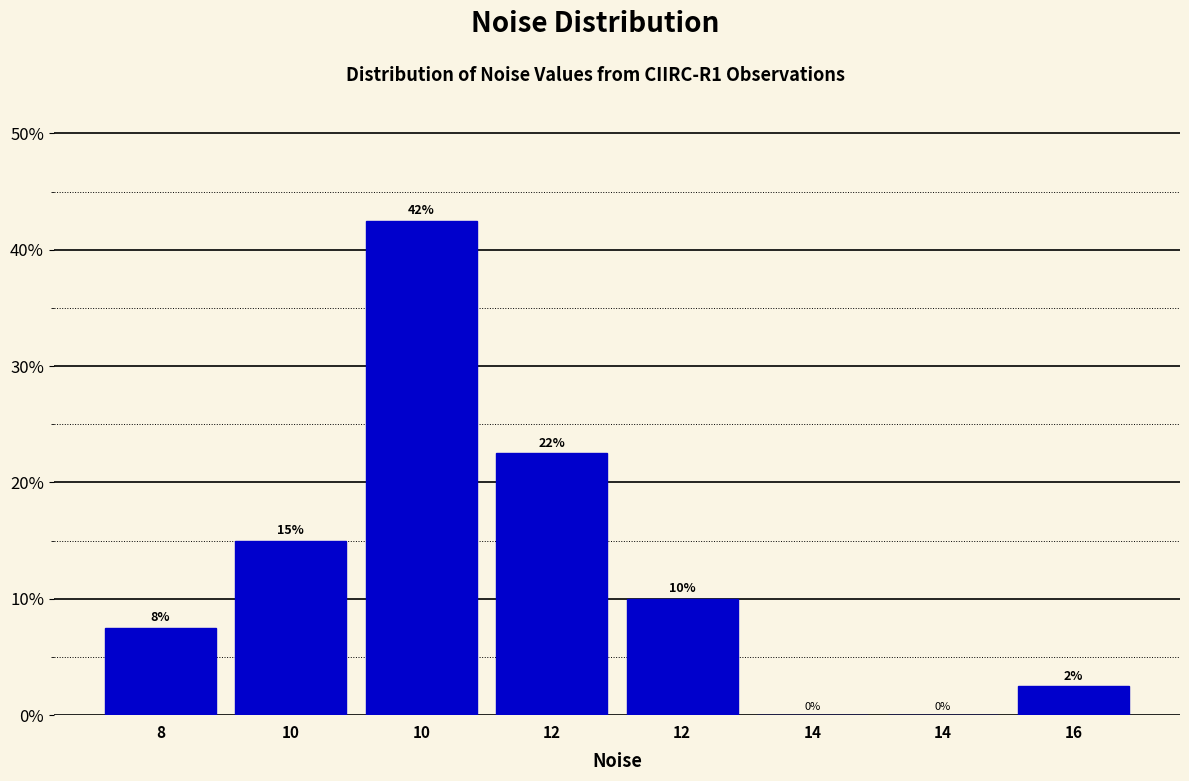

Are the bars horizontal?

No